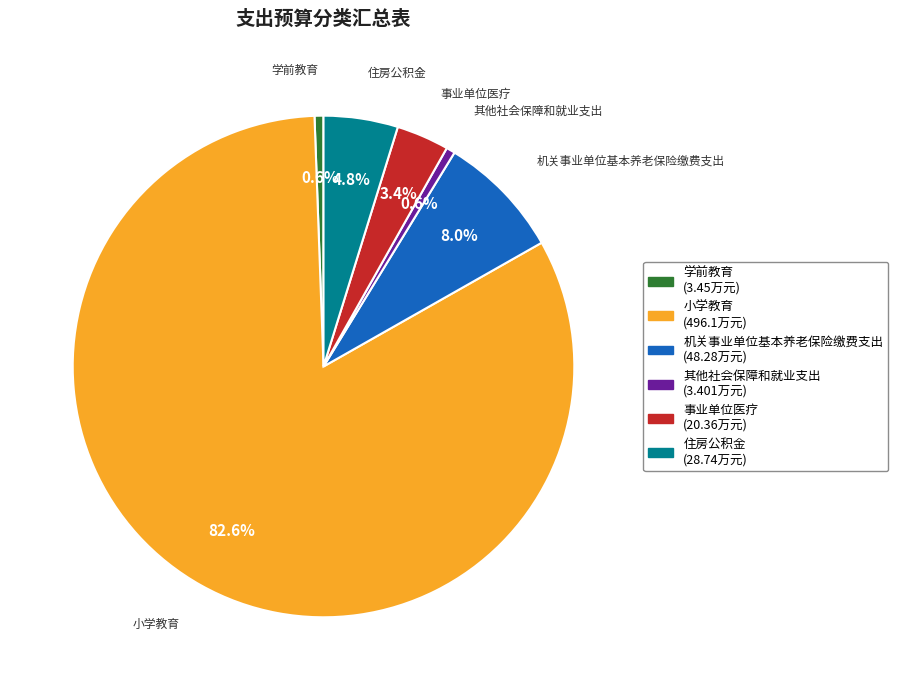

Is 小学教育 the majority of the pie?

Yes